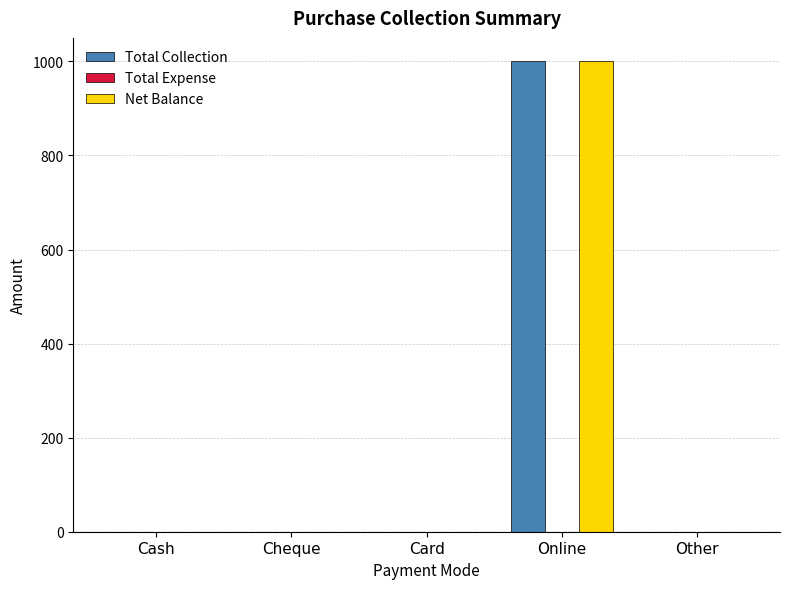

Reading left to right, transcribe all the data shown in this chart.

Total Collection: Cash=0	Cheque=0	Card=0	Online=1000	Other=0
Net Balance: Cash=0	Cheque=0	Card=0	Online=1000	Other=0